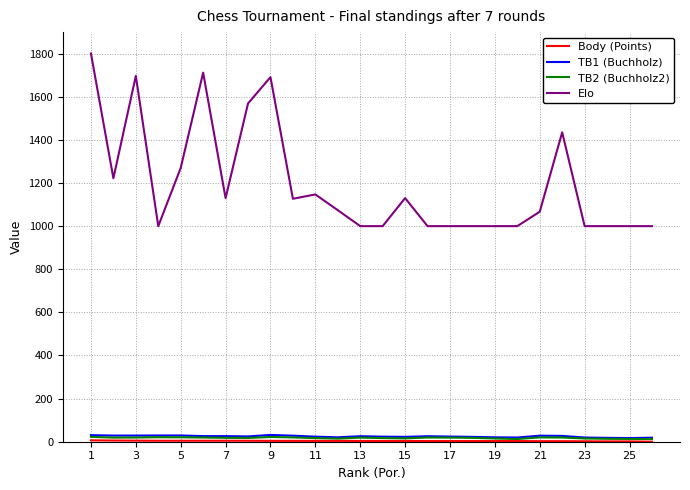

Which series has the largest total across all categories?

Elo